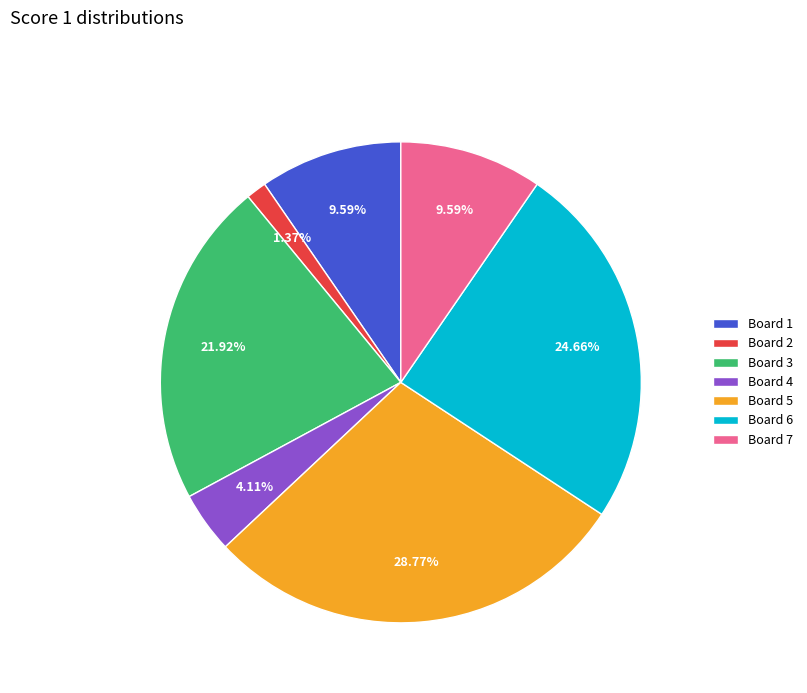

Approximately how many times larger is the value at Board 1 compared to Board 3?

0.4